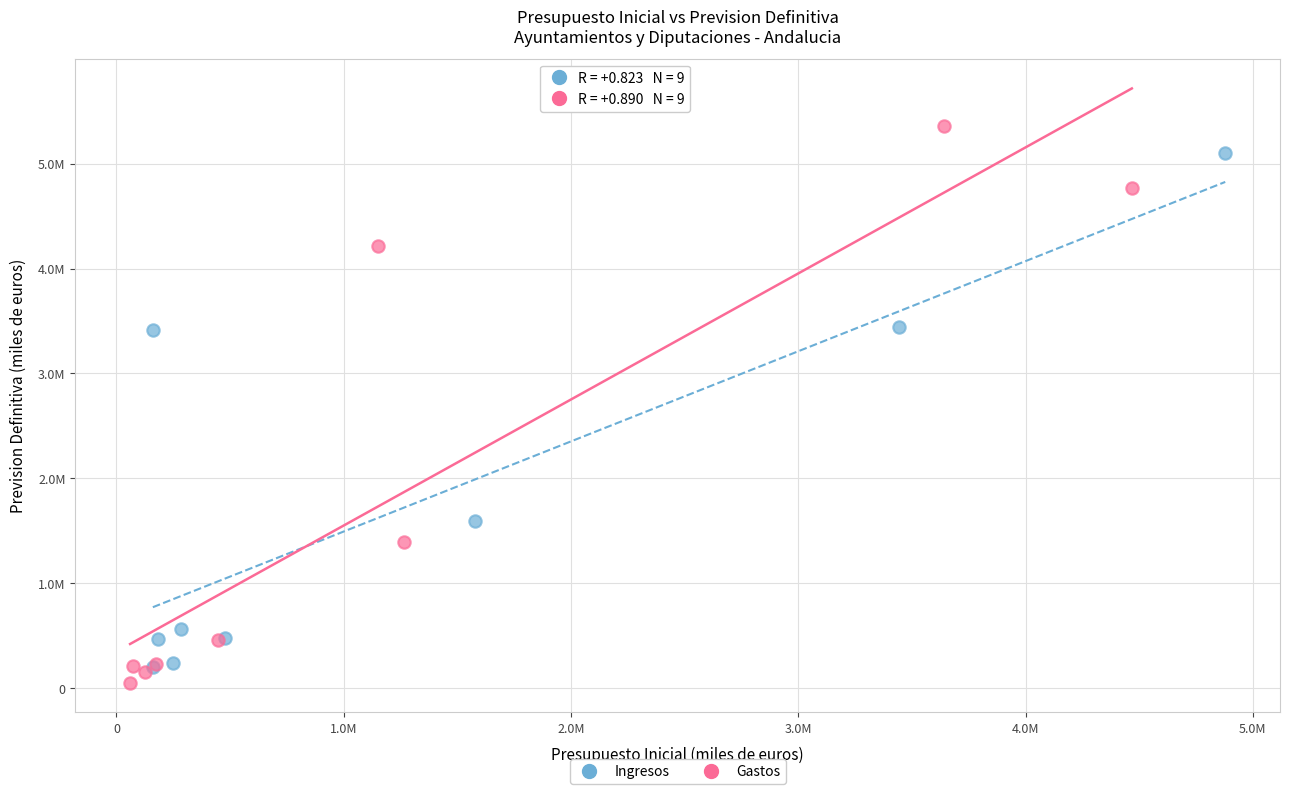

Which series reaches the minimum Y coordinate?

Gastos